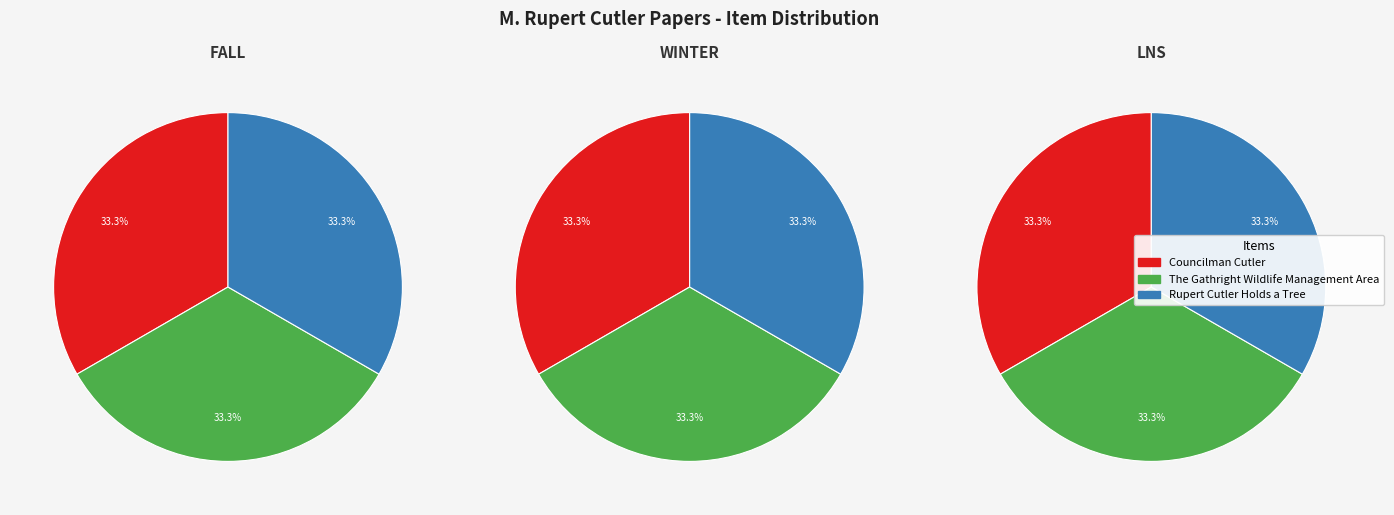

What is the total percentage of The Gathright Wildlife Management Area and Councilman Cutler?

66.7%